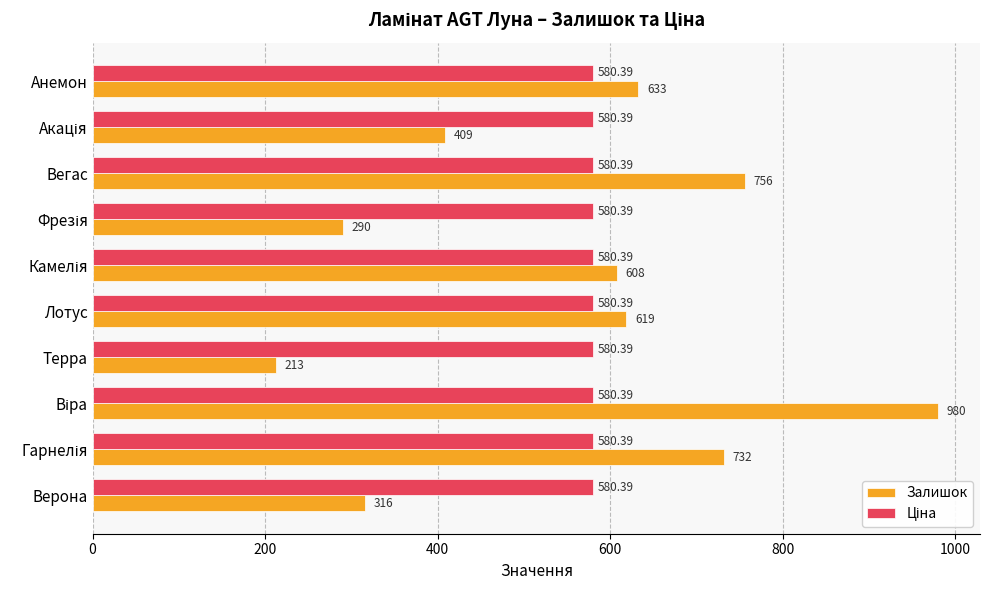

Which category has the lowest value in the Залишок series?

Терра